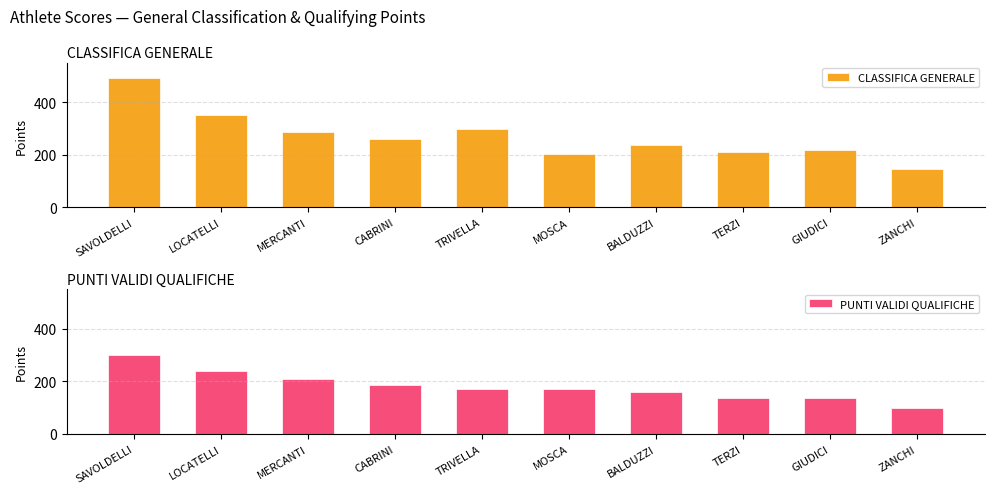

Reading left to right, transcribe all the data shown in this chart.

CLASSIFICA GENERALE: 490.0	350.0	288.0	261.5	297.5	202.0	238.0	210.0	217.0	147.5
PUNTI VALIDI QUALIFICHE: 300.0	240.0	210.0	185.0	172.5	170.0	161.0	136.0	135.0	99.5